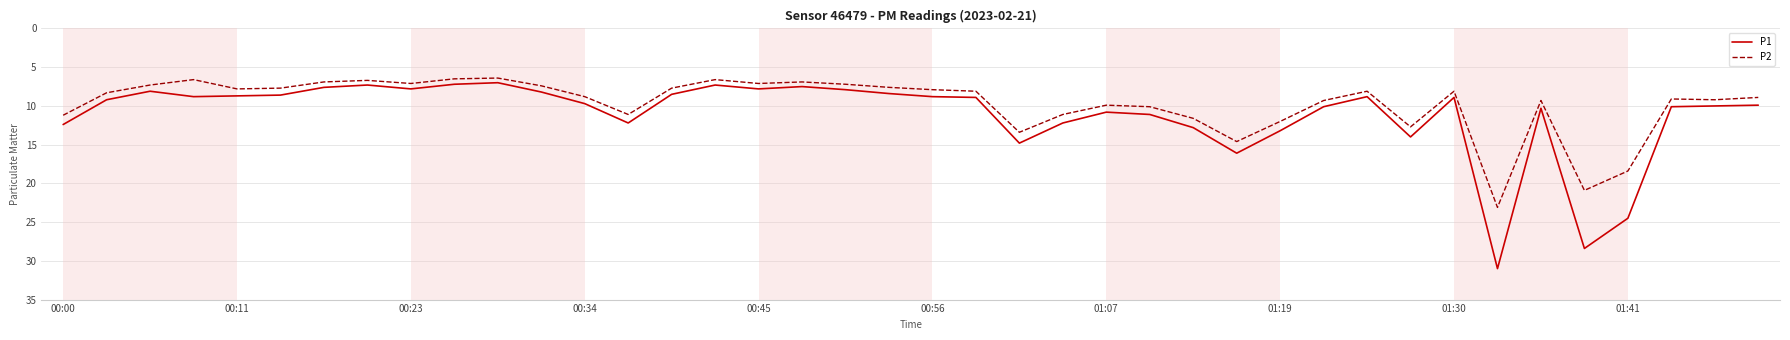

How many distinct data groups are displayed?

2